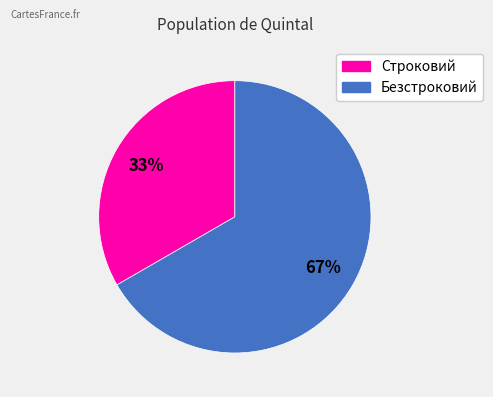

How many segments does this pie chart have?

2